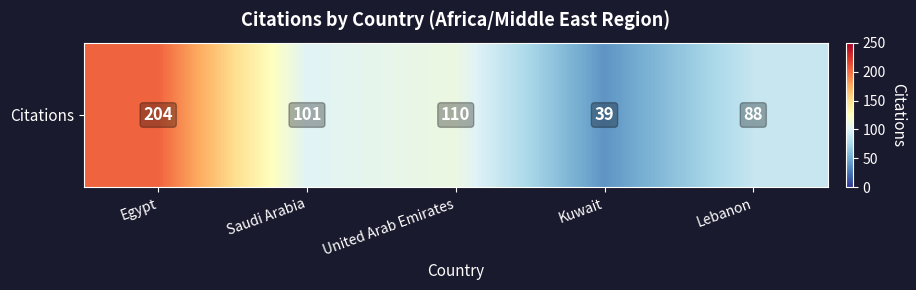

What is the difference between the values at Kuwait and United Arab Emirates?

71